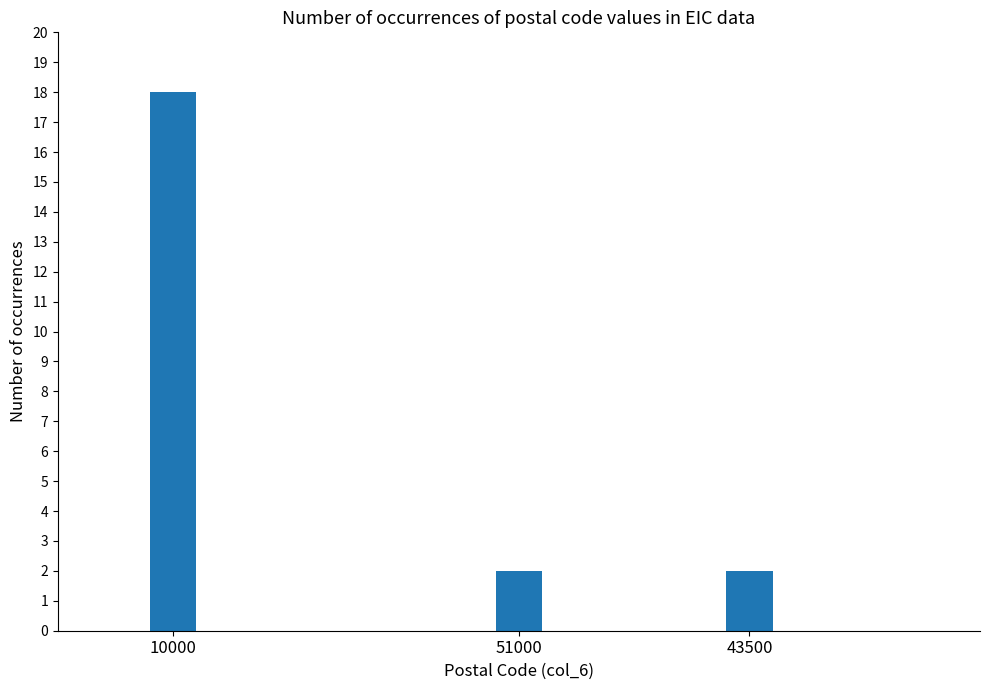

Reading right to left, what are all the values shown in this chart?

43500=2	51000=2	10000=18